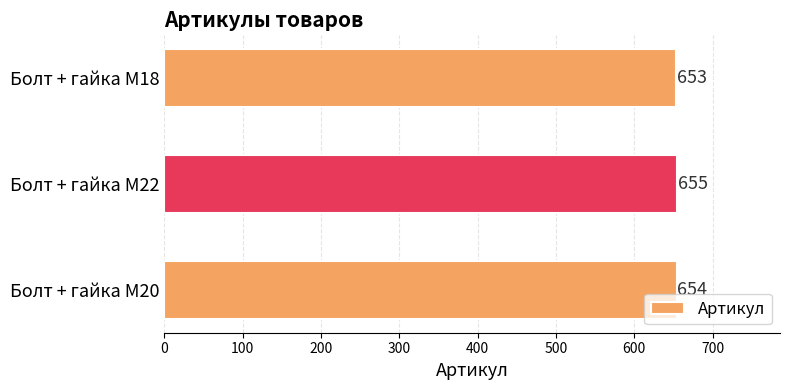

Are the bars horizontal?

Yes